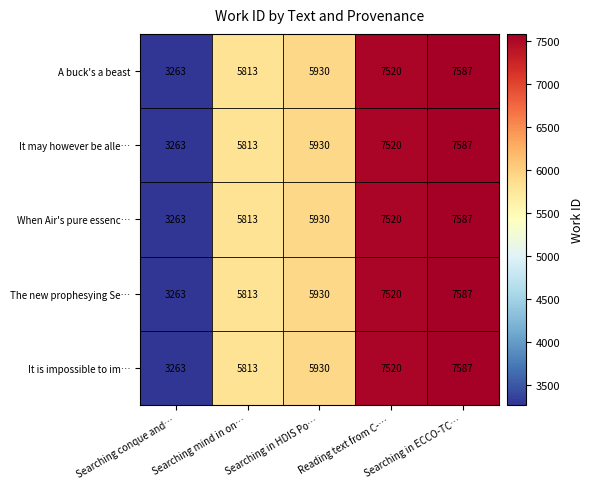

True or false: It is impossible to im… has a value of 2217 at Searching mind in on….

False